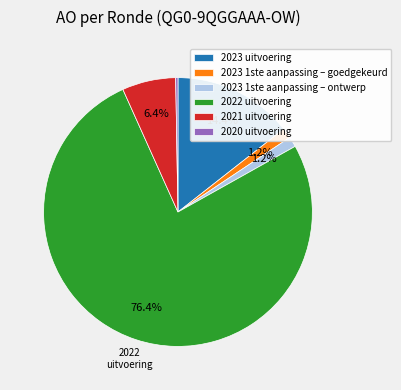

To the nearest percent, what is the combined percentage of 2022 uitvoering and 2023 1ste aanpassing – ontwerp?

78%